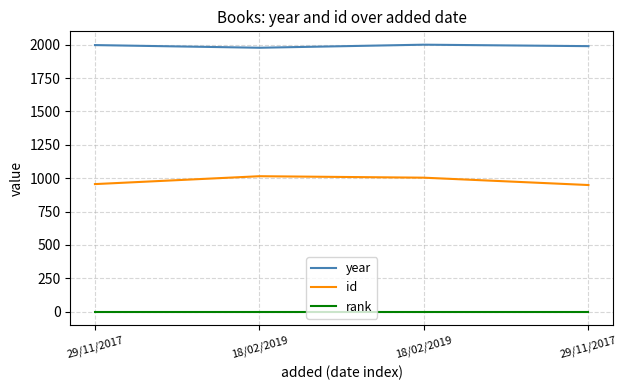

At which label does rank reach its peak?

29/11/2017